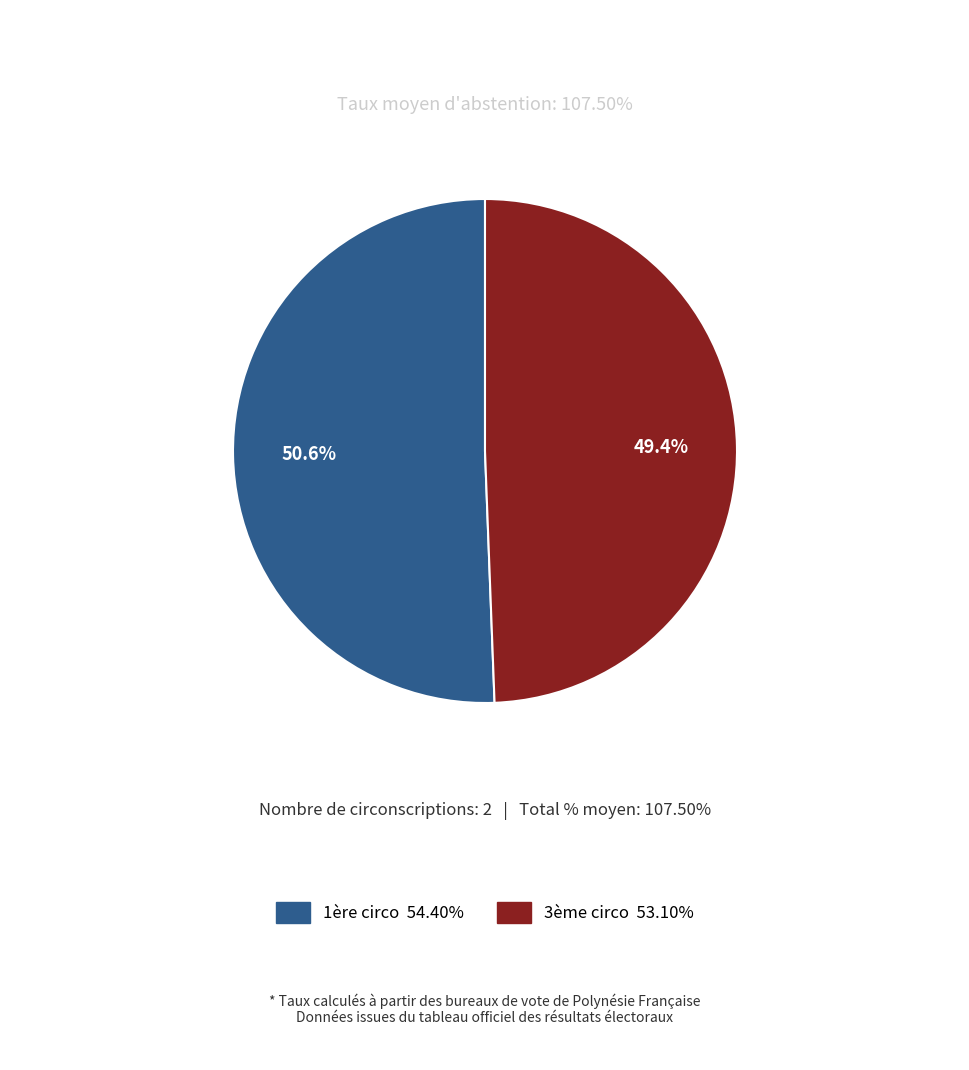

How many segments does this pie chart have?

2